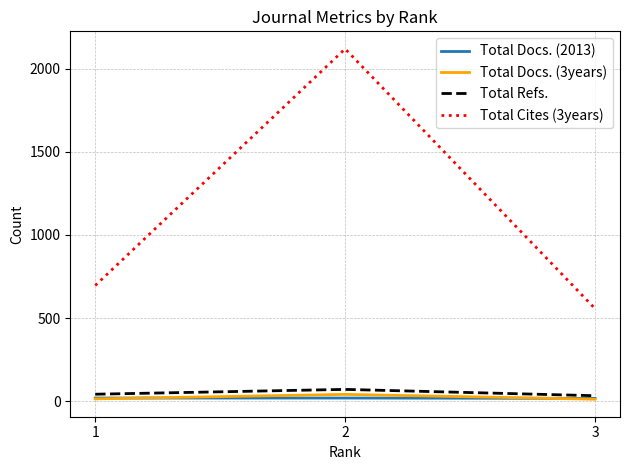

Which series has the largest total across all categories?

Total Cites (3years)